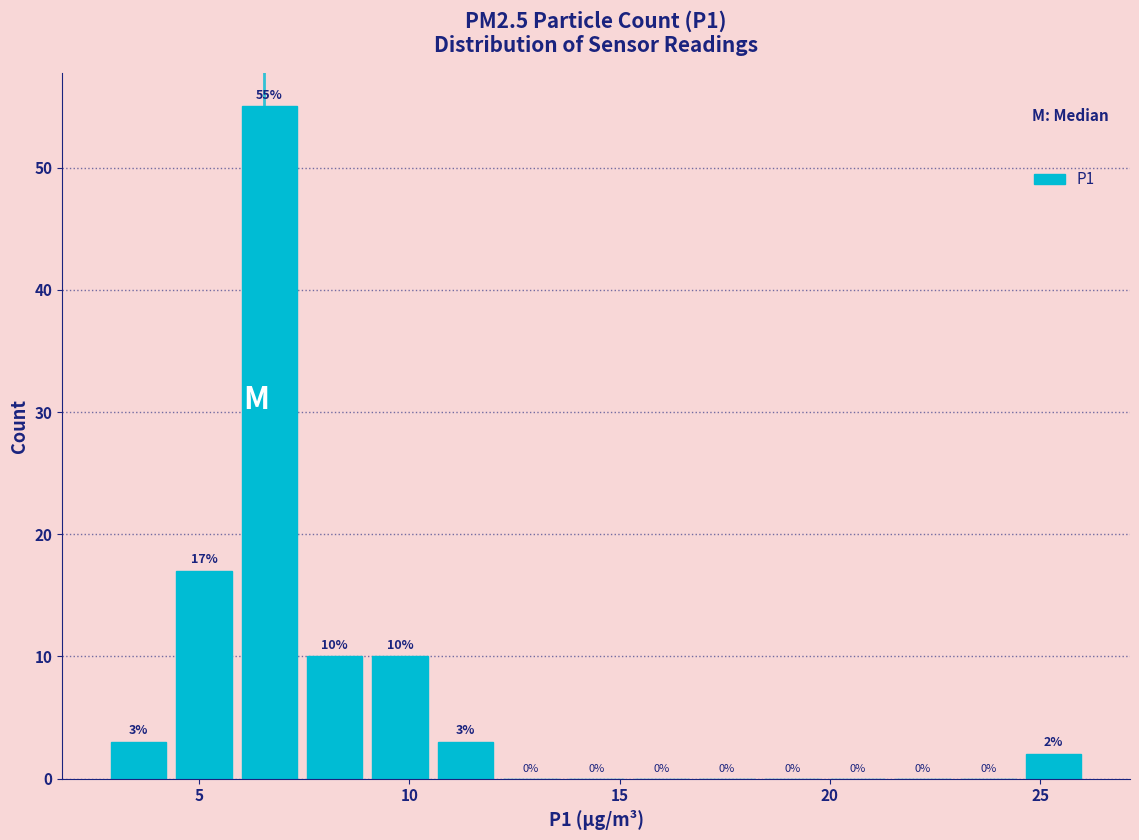

Around what value on the x-axis is the tallest bar? Give the approximate position of its centre, as read against the axis.

6.5